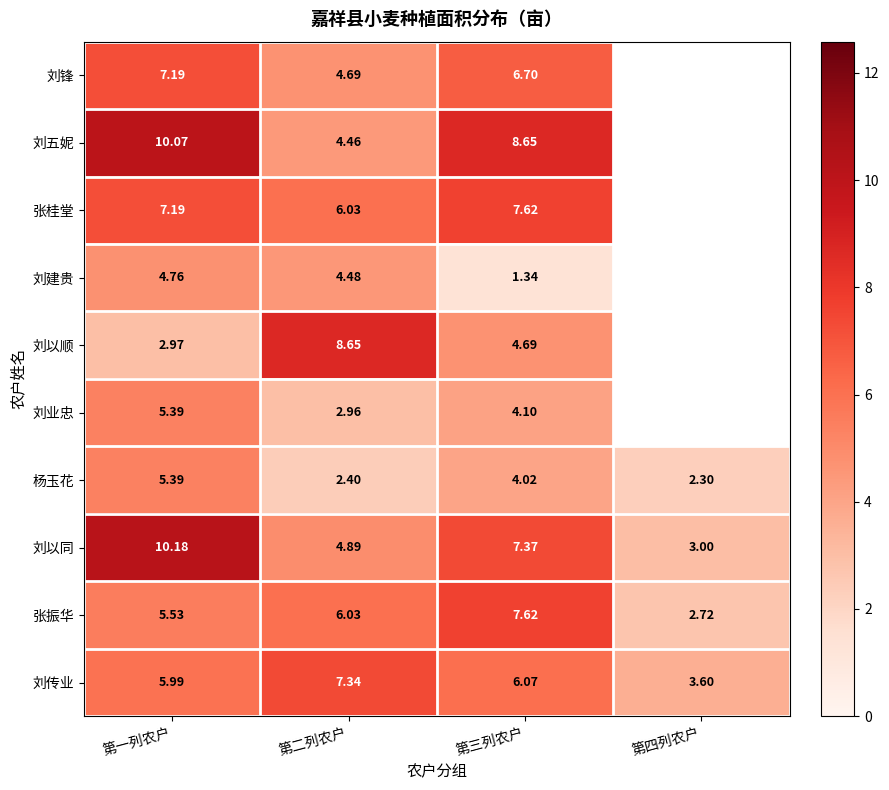

Between 第二列农户 and 第三列农户, which series saw the biggest shift?

刘五妮